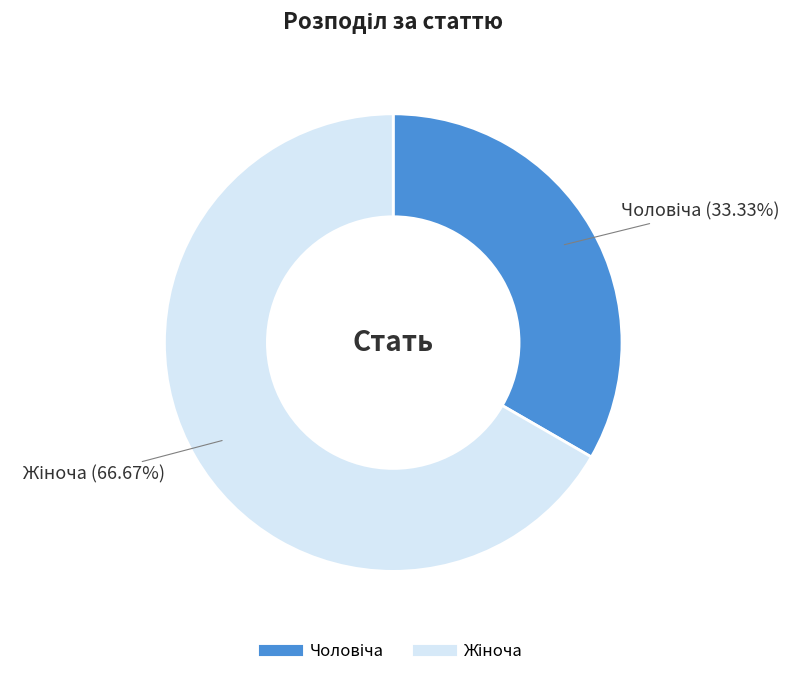

How many slices are in this pie chart?

2